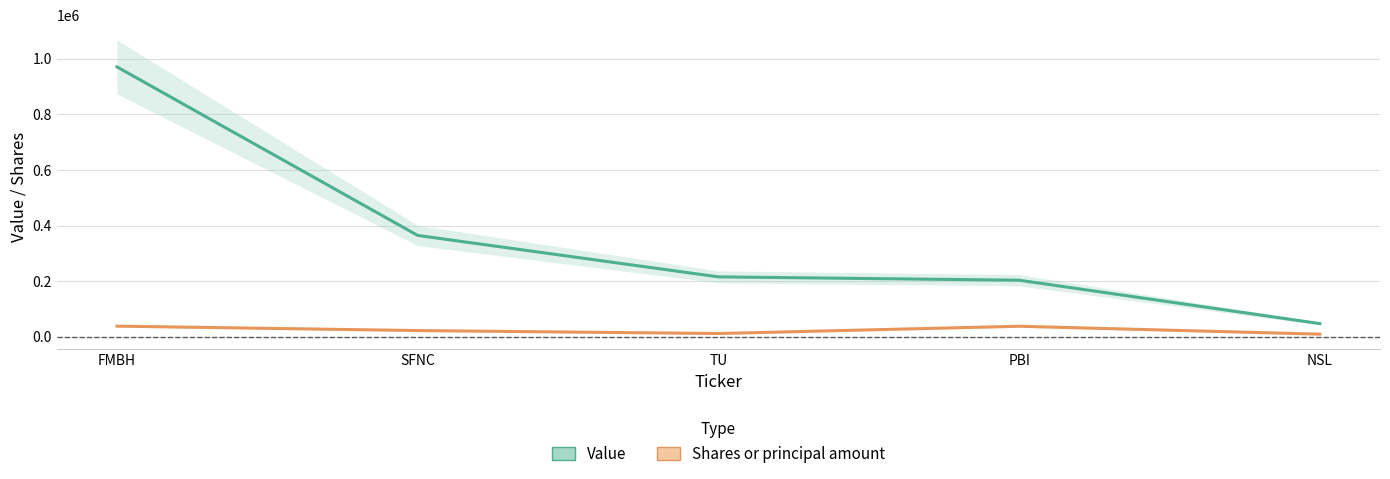

Reading right to left, what are all the values shown in this chart?

Value: NSL=48000	PBI=204000	TU=216000	SFNC=365000	FMBH=971000
Shares or principal amount: NSL=10000	PBI=38500	TU=12304	SFNC=23000	FMBH=38920